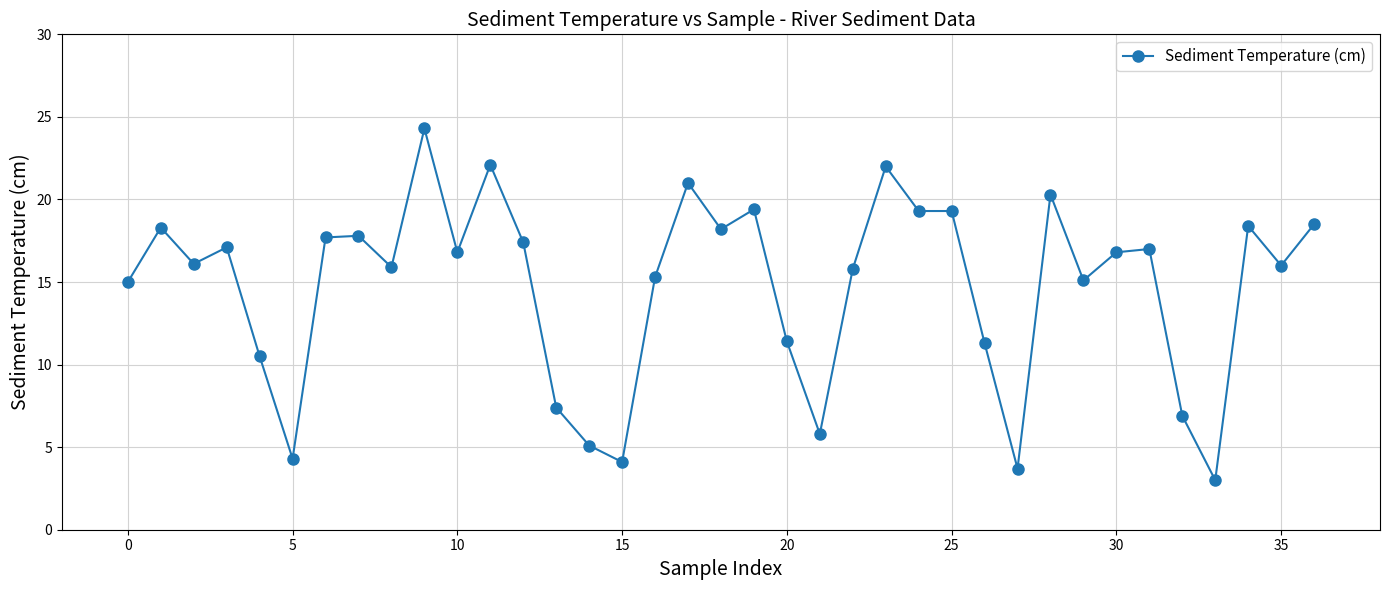

What is the value of the 4th point from the left?

17.1